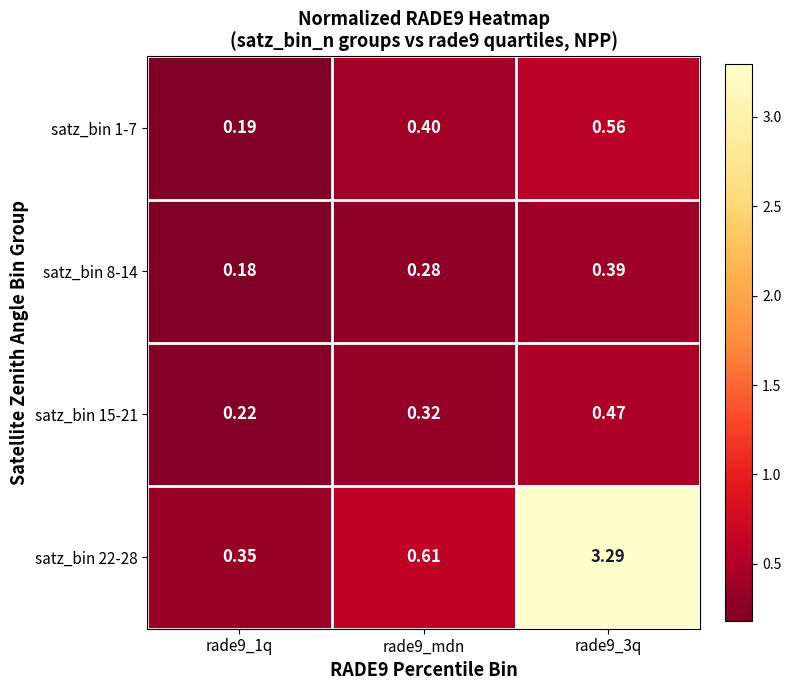

Is the value of satz_bin 8-14 at rade9_1q greater than the value of satz_bin 15-21 at rade9_3q?

No